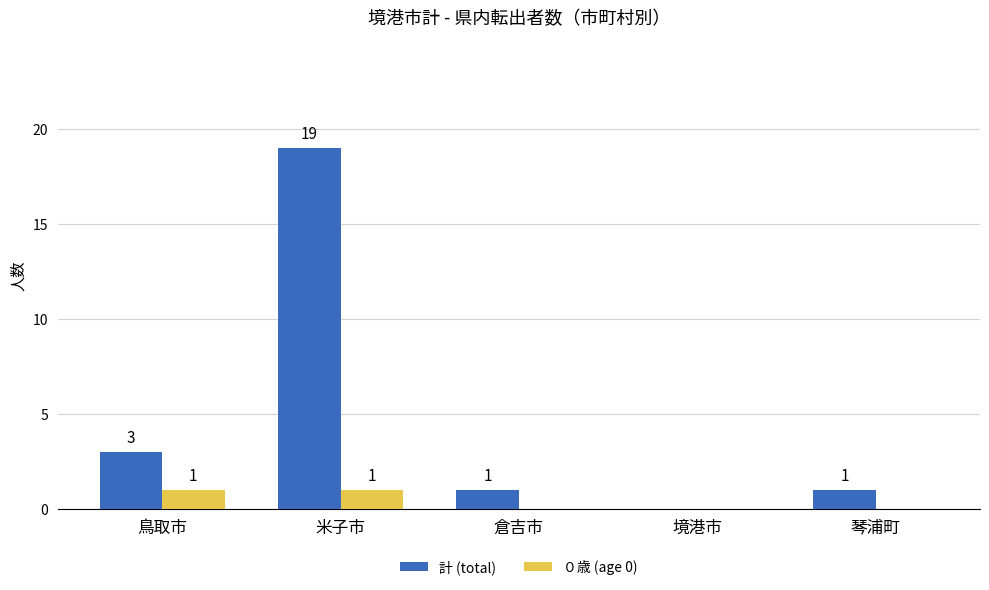

How many ０歳 (age 0) values are between 0 and 1?

5